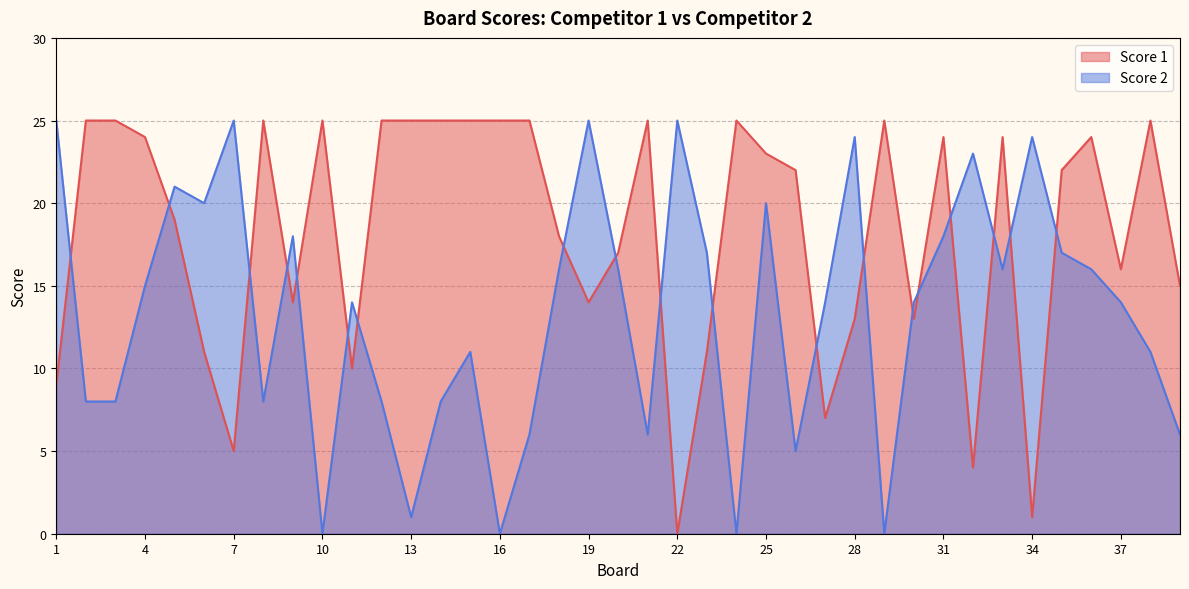

In Score 2, how many points are lower than both neighbors (excluding endpoints)?

10